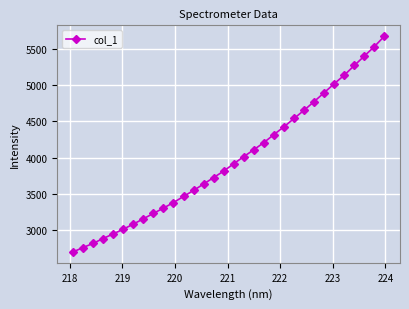

What is the value of the 29th point from the left?

5266.6